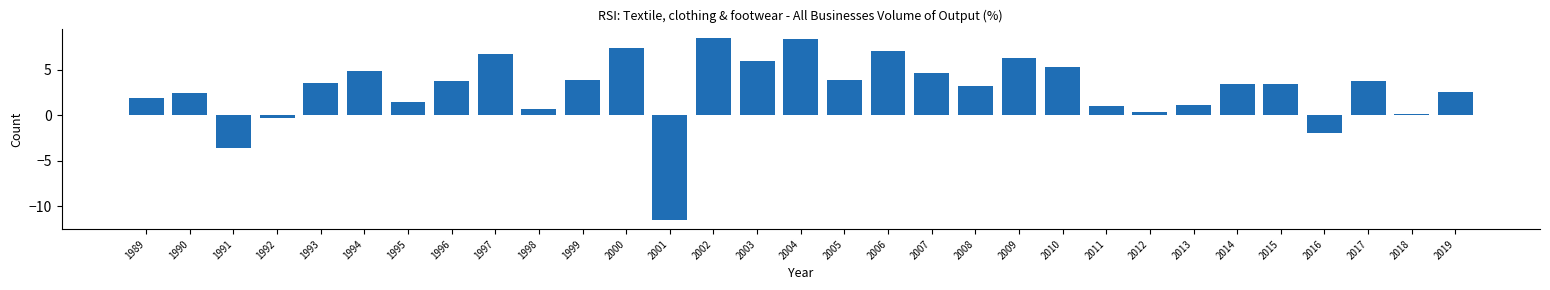

What is the greatest value displayed?

8.5